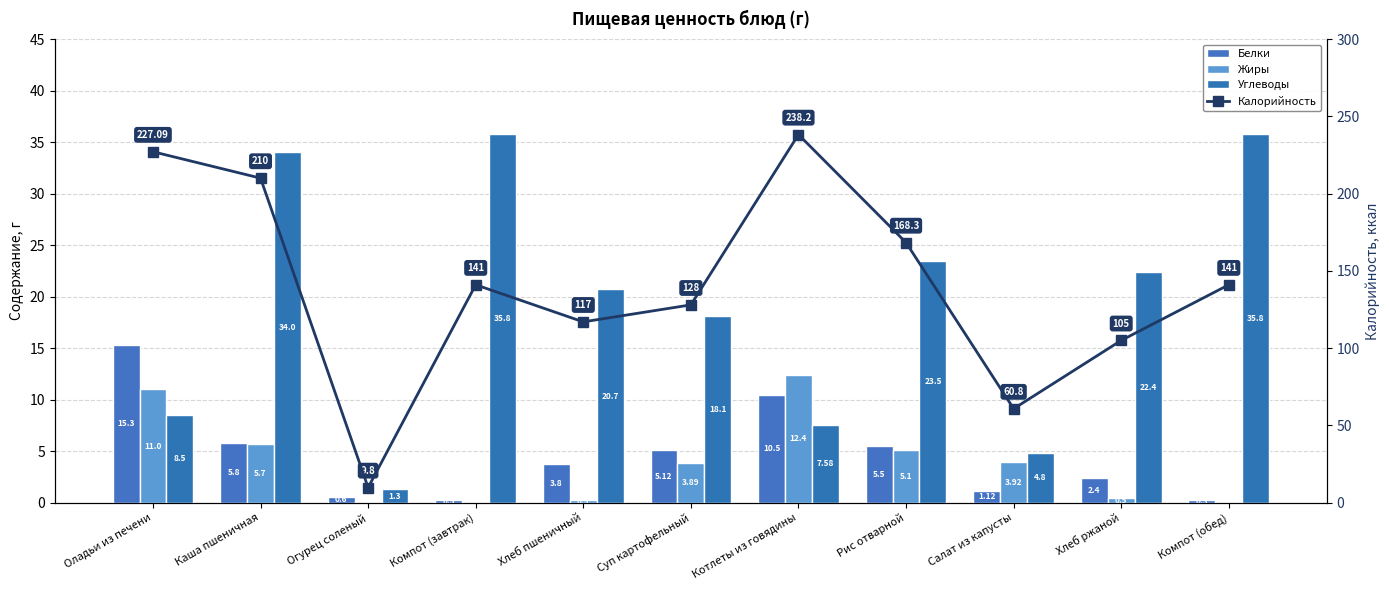

Is the value of Белки at Компот (завтрак) greater than the value of Калорийность at Салат из капусты?

No